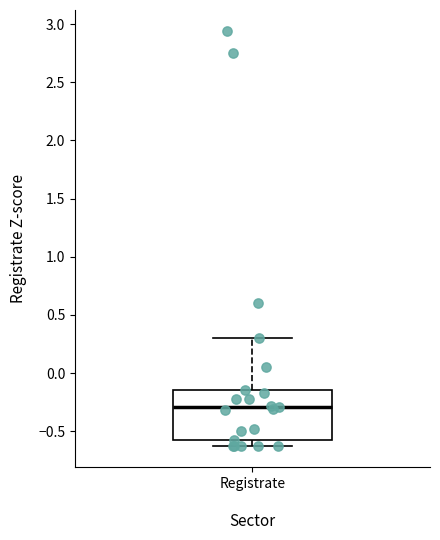

Where does the median line of the box for Registrate sit on the y-axis? The values are not printed on the chart, so give them approximately, as read against the axis.

-0.30